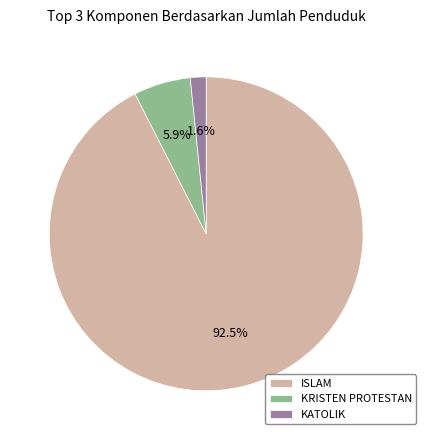

To the nearest percent, what is the combined percentage of ISLAM and KATOLIK?

94%